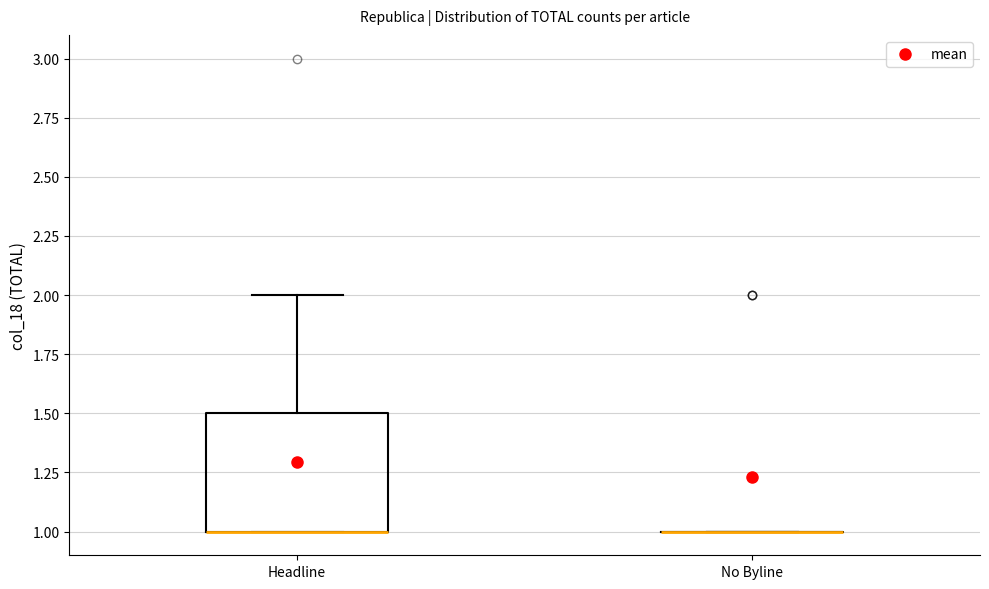

Which box is the tallest, from its lower edge to its upper edge?

Headline